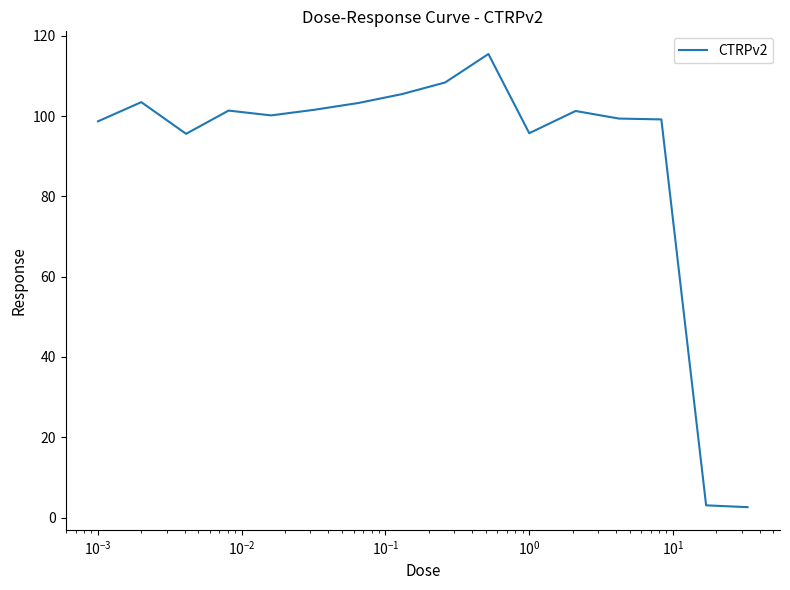

What is the sum of all values?

1435.0